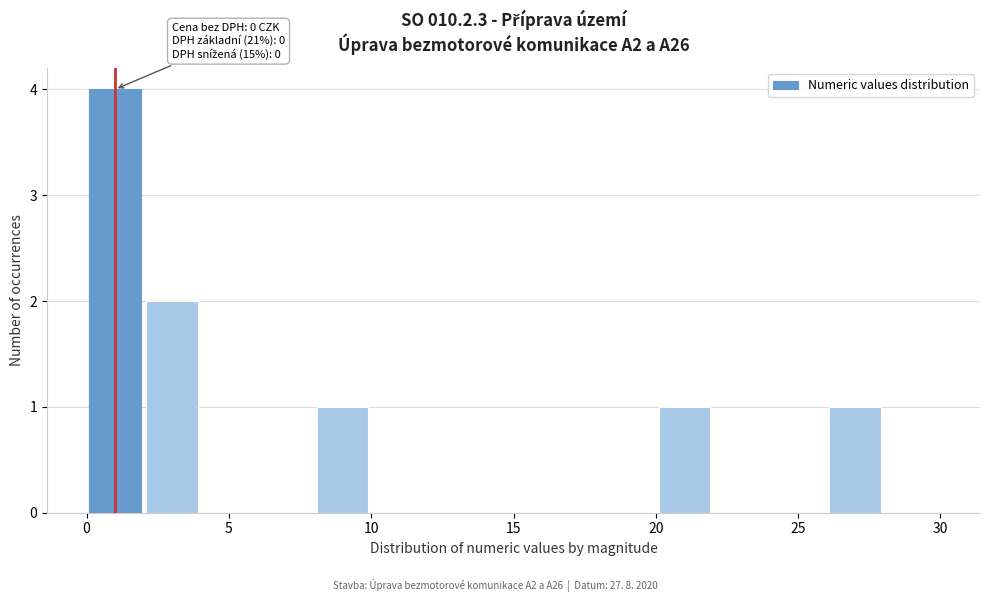

Which range on the x-axis has the tallest bar?

0 to 2